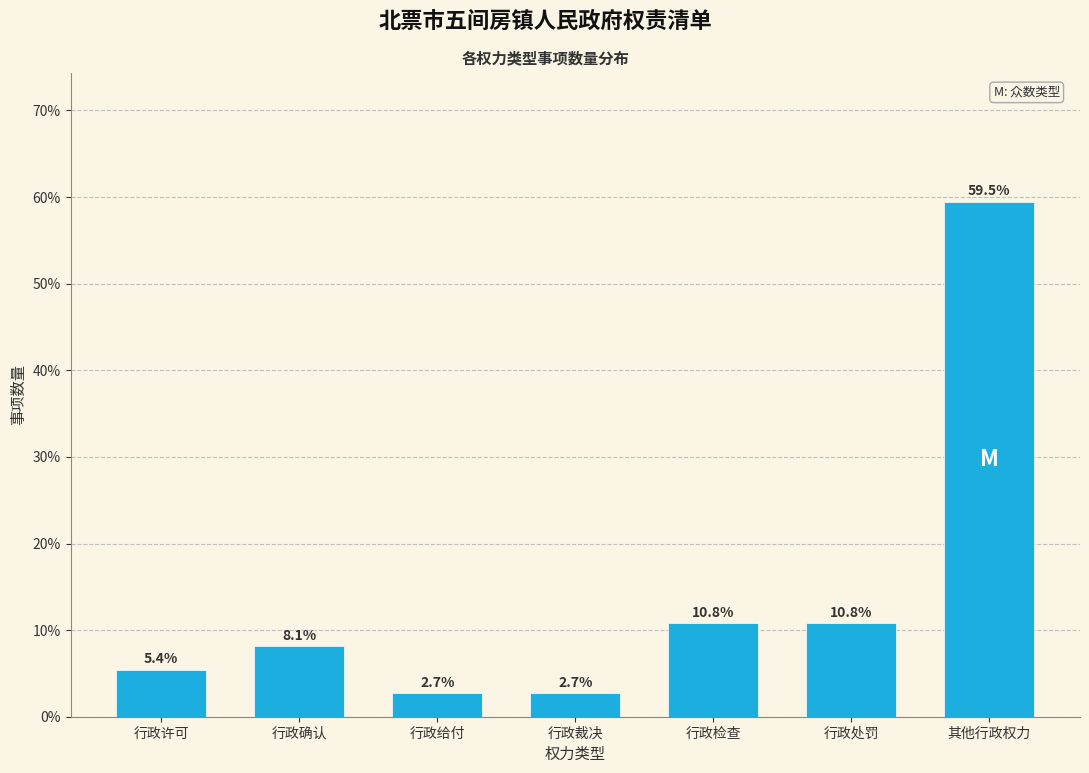

Reading left to right, transcribe all the data shown in this chart.

5.4	8.1	2.7	2.7	10.8	10.8	59.5